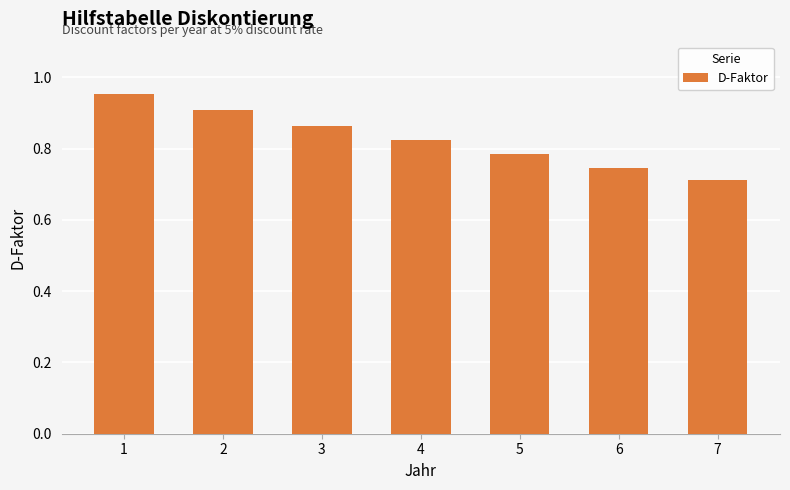

Where is the data nearest to the value 0?

7